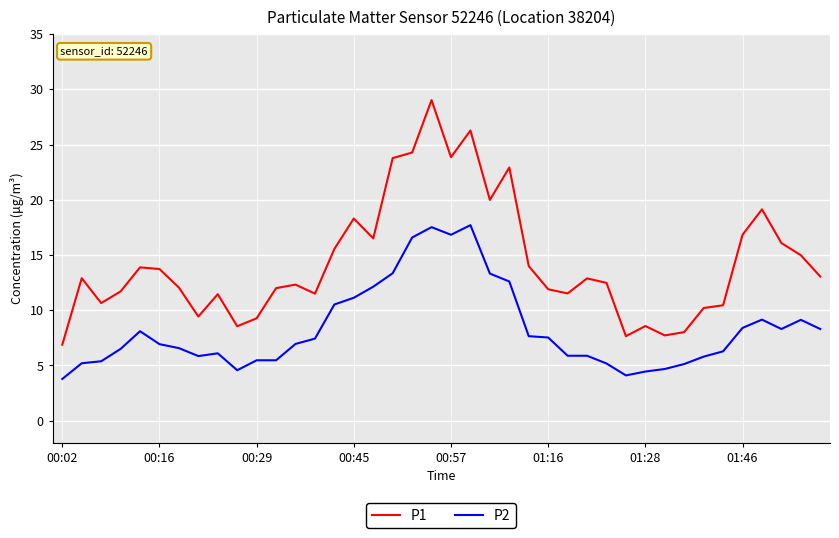

List the series in order of their overall mean, lowest first.

P2, P1